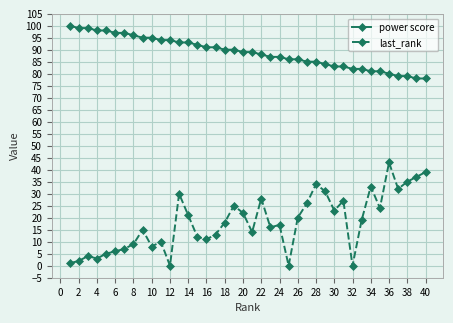

What is the highest value of the last_rank series?

43